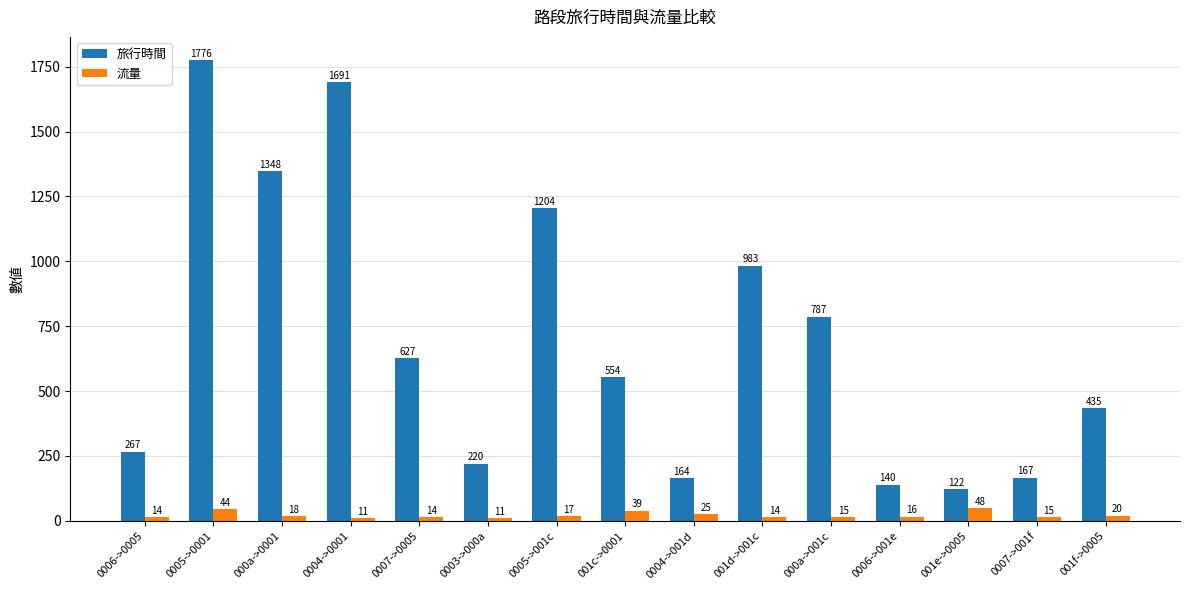

What is the total value across all series at 0007->0005?

641